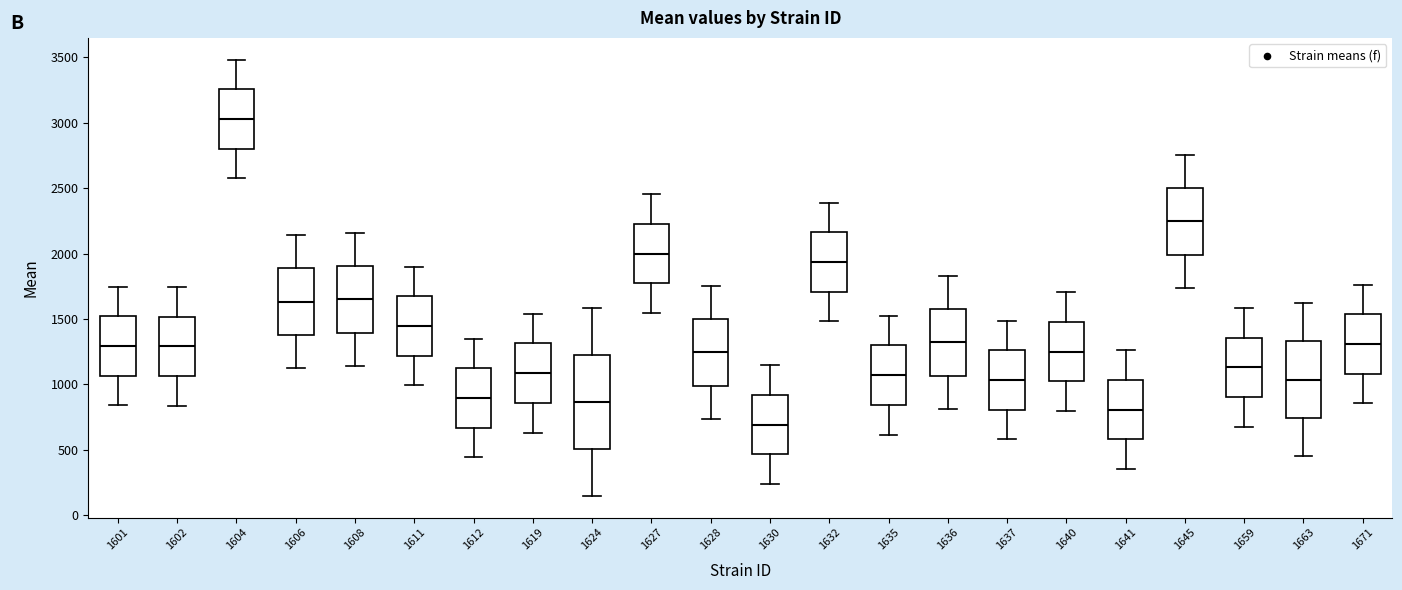

Reading left to right, read every box against the y-axis: the position of its median line, the range the box covers, and the ends of its whiskers. The values are not printed on the chart, so give them approximately, as read against the axis.

1601: median 1300, box 1050 to 1500, whiskers 850 to 1750
1602: median 1300, box 1050 to 1500, whiskers 850 to 1750
1604: median 3050, box 2800 to 3250, whiskers 2600 to 3500
1606: median 1650, box 1400 to 1900, whiskers 1150 to 2150
1608: median 1650, box 1400 to 1900, whiskers 1150 to 2150
1611: median 1450, box 1200 to 1700, whiskers 1000 to 1900
1612: median 900, box 650 to 1150, whiskers 450 to 1350
1619: median 1100, box 850 to 1300, whiskers 650 to 1550
1624: median 850, box 500 to 1250, whiskers 150 to 1600
1627: median 2000, box 1750 to 2250, whiskers 1550 to 2450
1628: median 1250, box 1000 to 1500, whiskers 750 to 1750
1630: median 700, box 450 to 900, whiskers 250 to 1150
1632: median 1950, box 1700 to 2150, whiskers 1500 to 2400
1635: median 1050, box 850 to 1300, whiskers 600 to 1500
1636: median 1300, box 1050 to 1600, whiskers 800 to 1850
1637: median 1050, box 800 to 1250, whiskers 600 to 1500
1640: median 1250, box 1000 to 1500, whiskers 800 to 1700
1641: median 800, box 600 to 1050, whiskers 350 to 1250
1645: median 2250, box 2000 to 2500, whiskers 1750 to 2750
1659: median 1150, box 900 to 1350, whiskers 700 to 1600
1663: median 1050, box 750 to 1350, whiskers 450 to 1600
1671: median 1300, box 1100 to 1550, whiskers 850 to 1750